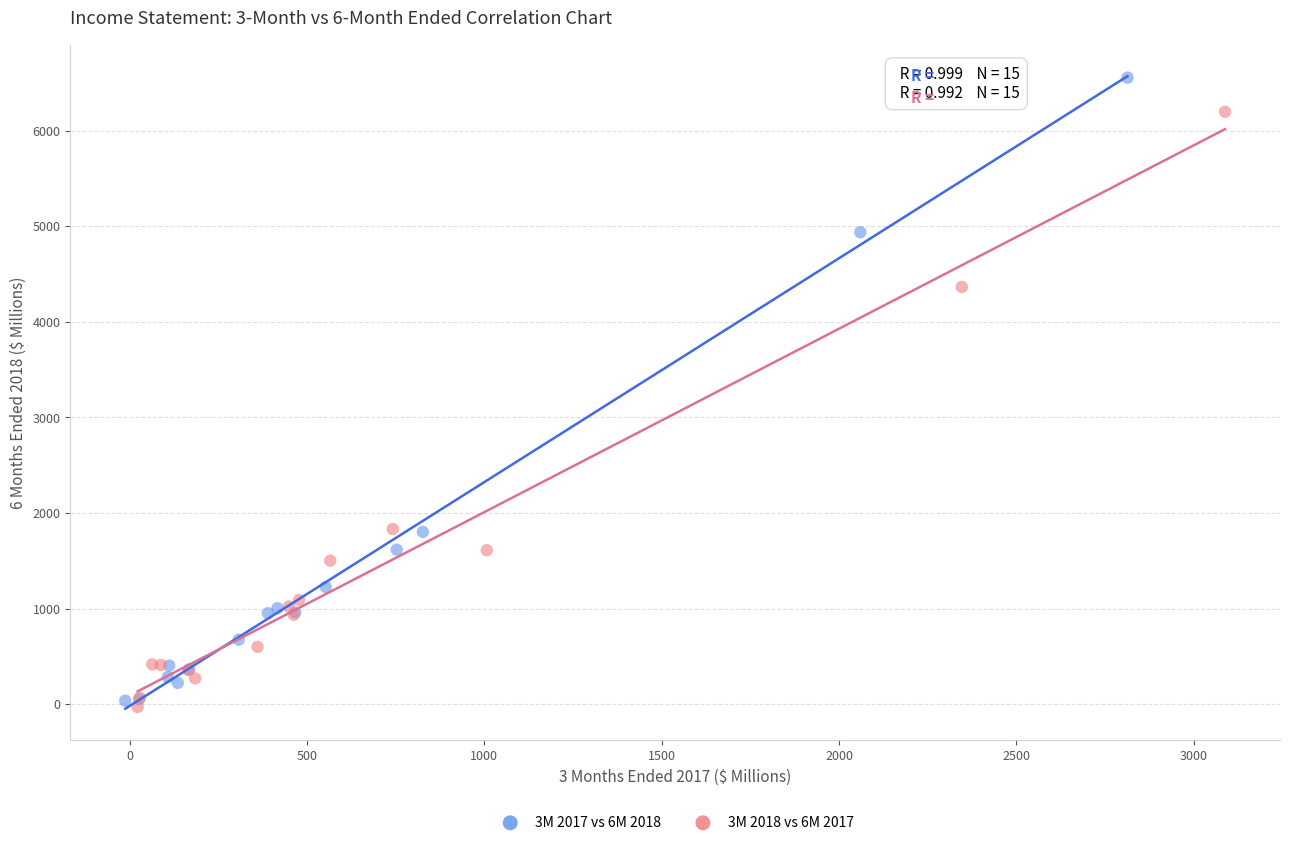

Which series contains the highest Y value?

3M 2017 vs 6M 2018